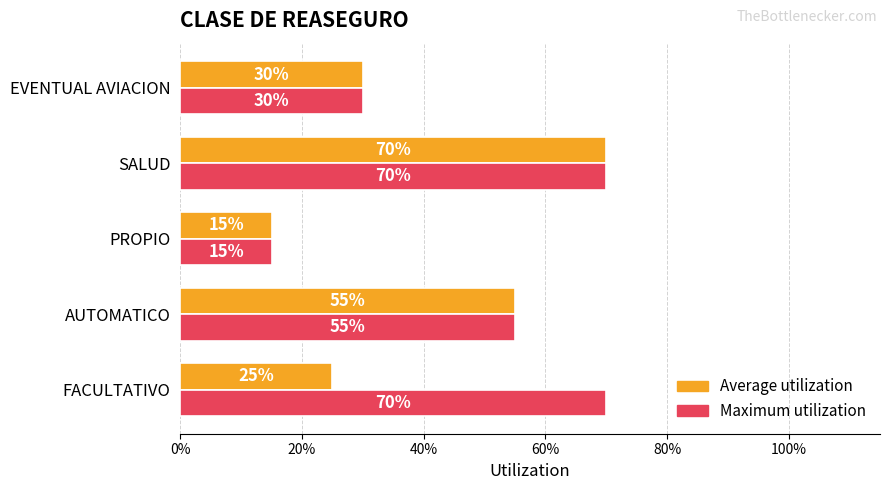

What are all the series names shown in the legend?

Average utilization, Maximum utilization